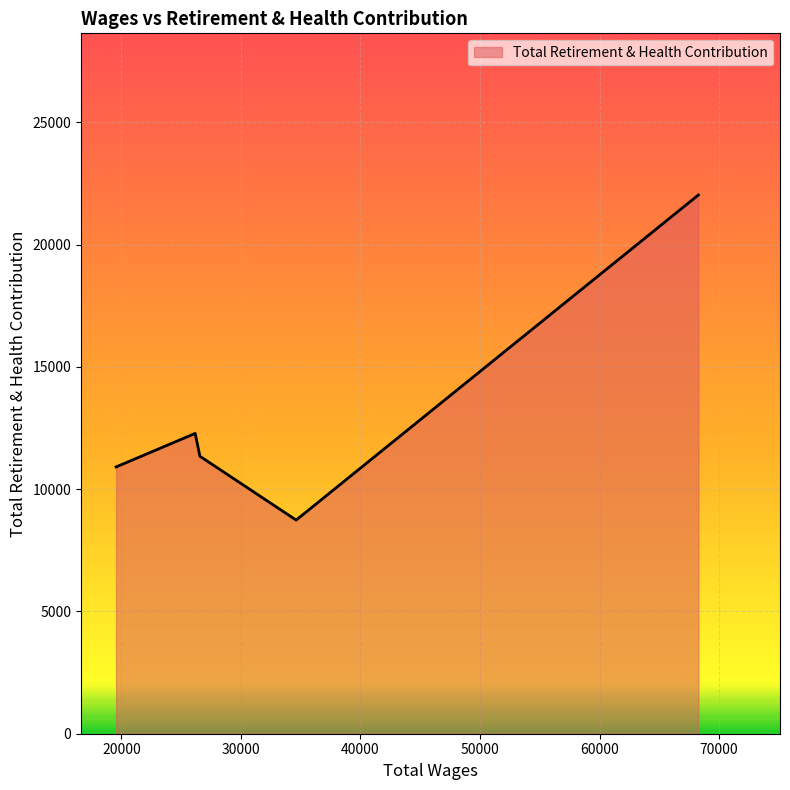

What is the maximum value shown in the chart?

22032